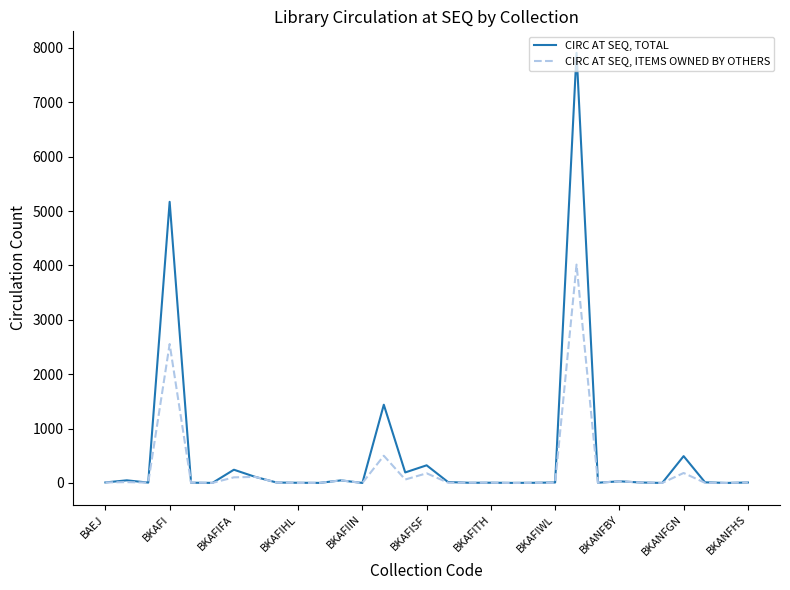

What is the maximum value shown in the chart?

7908